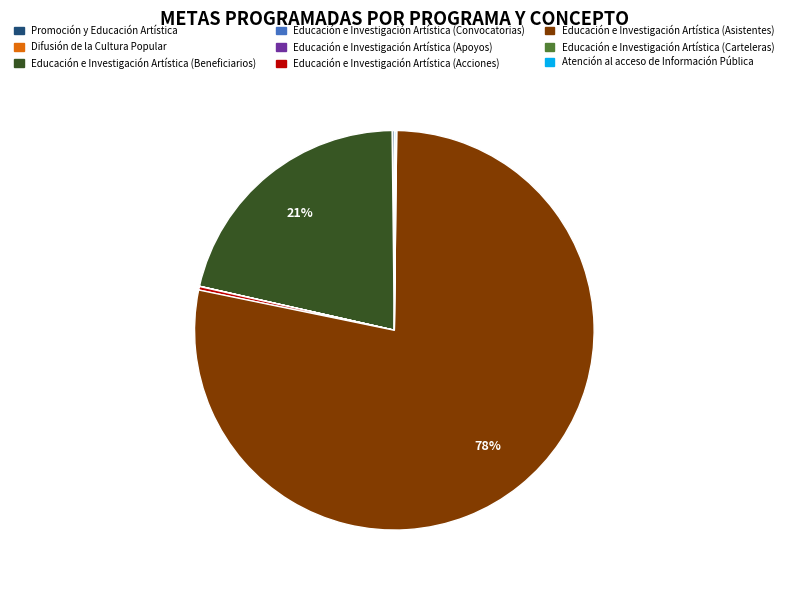

To the nearest percent, what percentage of the pie is Educación e Investigación Artística (Beneficiarios)?

21%